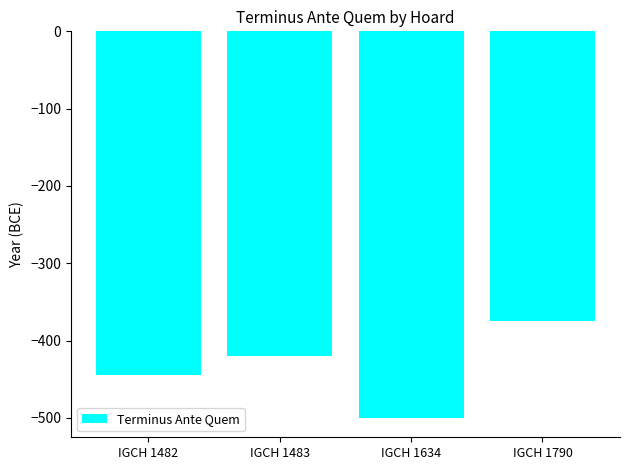

What is the sum of the values at IGCH 1483 and IGCH 1482?

-865